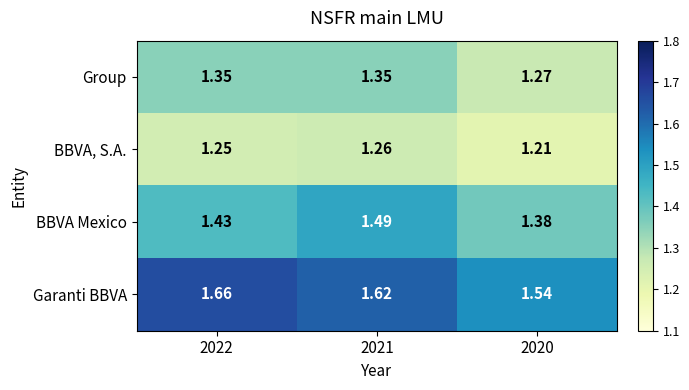

Rank the series at 2021 from highest to lowest value.

Garanti BBVA, BBVA Mexico, Group, BBVA, S.A.